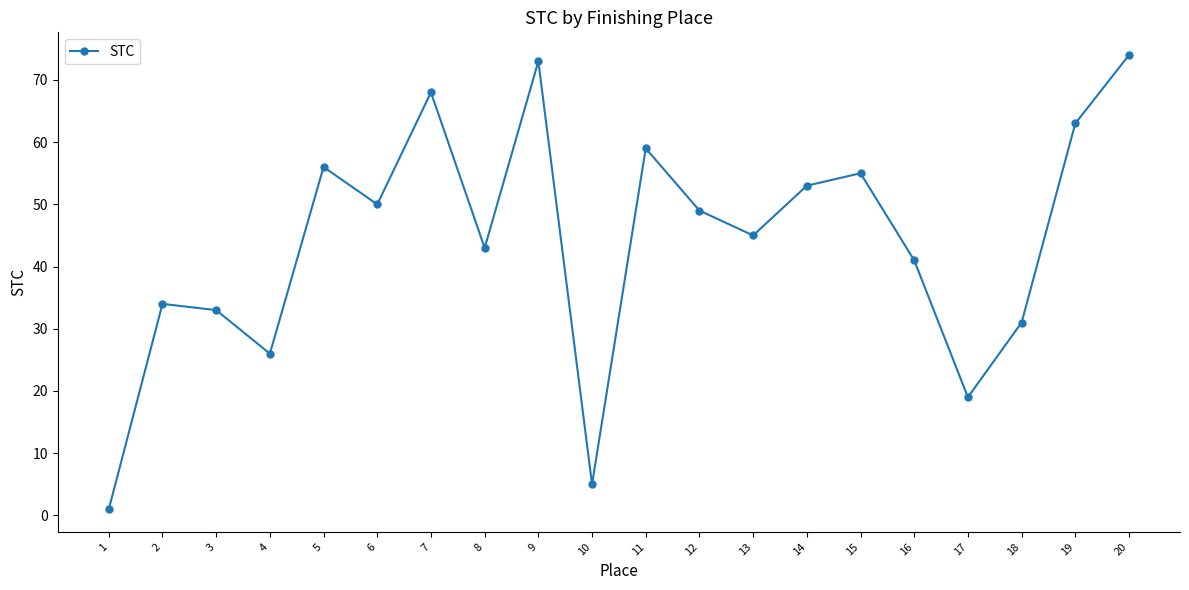

Between 8 and 6, which is larger?

6